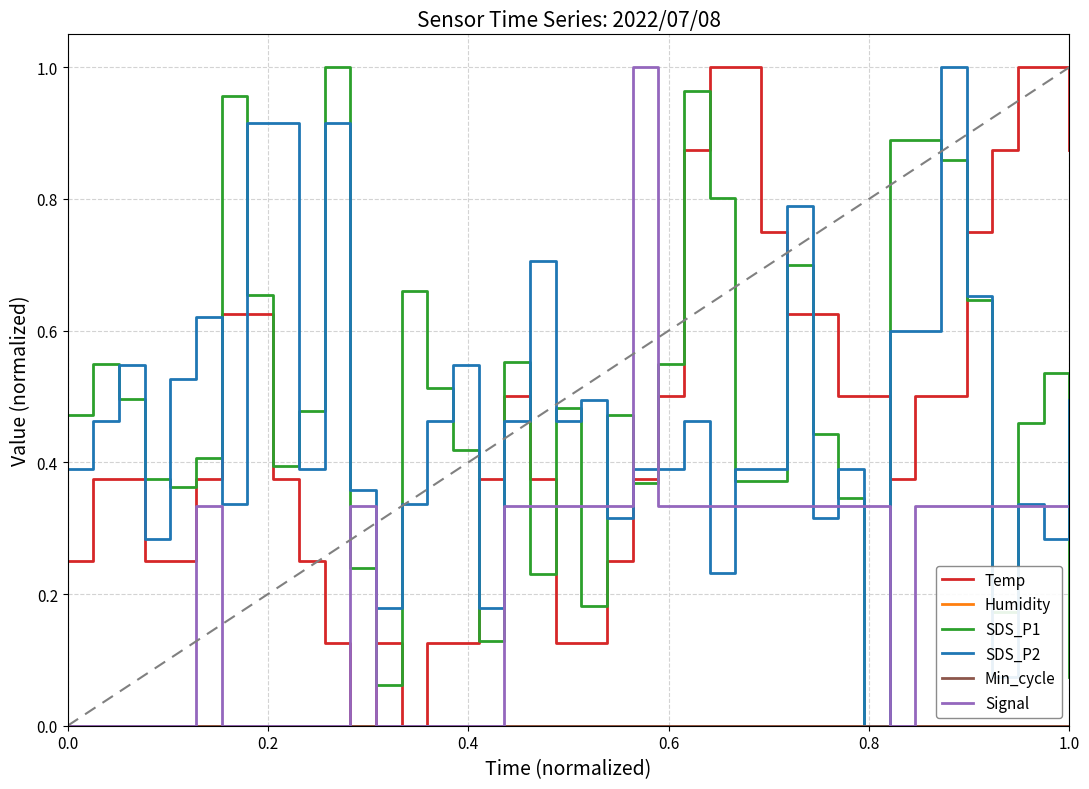

After their last crossing, which series has the higher values: SDS_P1 or Temp?

Temp